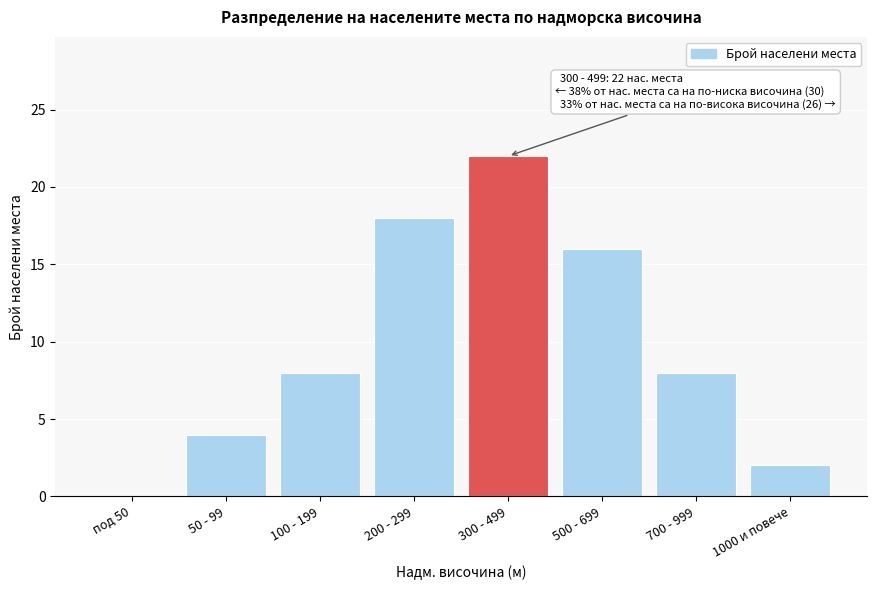

Reading left to right, extract all data points from this chart.

под 50=0	50 - 99=4	100 - 199=8	200 - 299=18	300 - 499=22	500 - 699=16	700 - 999=8	1000 и повече=2